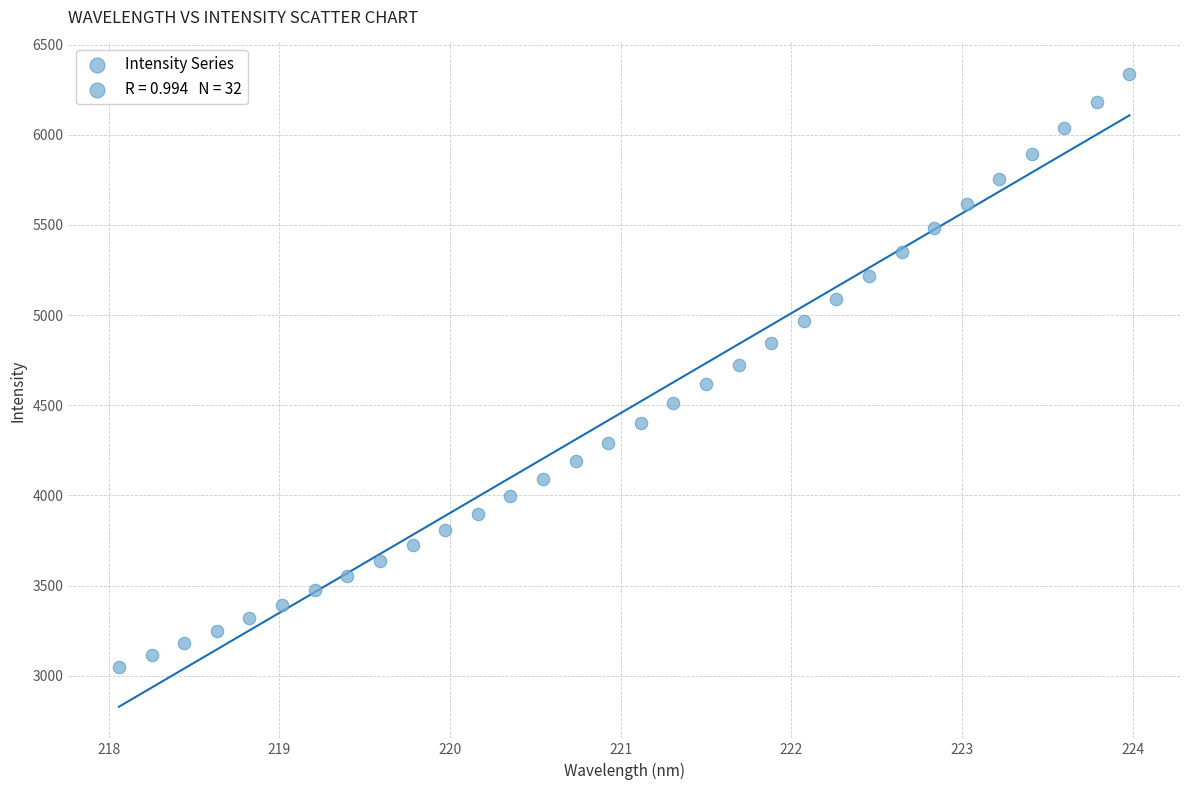

What is the range of Y values (max minus min)?

3287.8